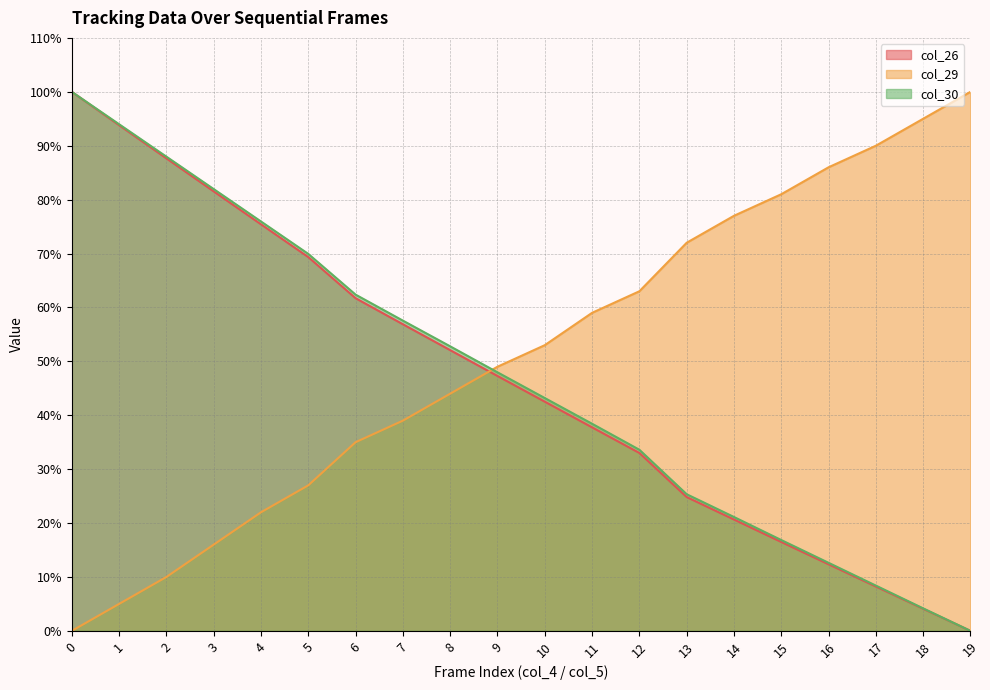

Rank the series at 16 from highest to lowest value.

col_29, col_30, col_26